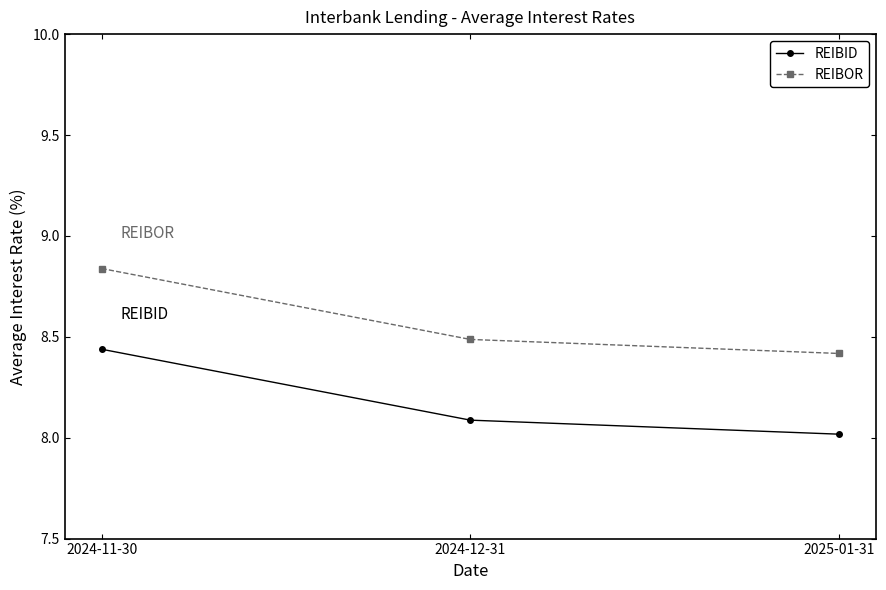

Which category has the lowest value in the REIBID series?

2025-01-31